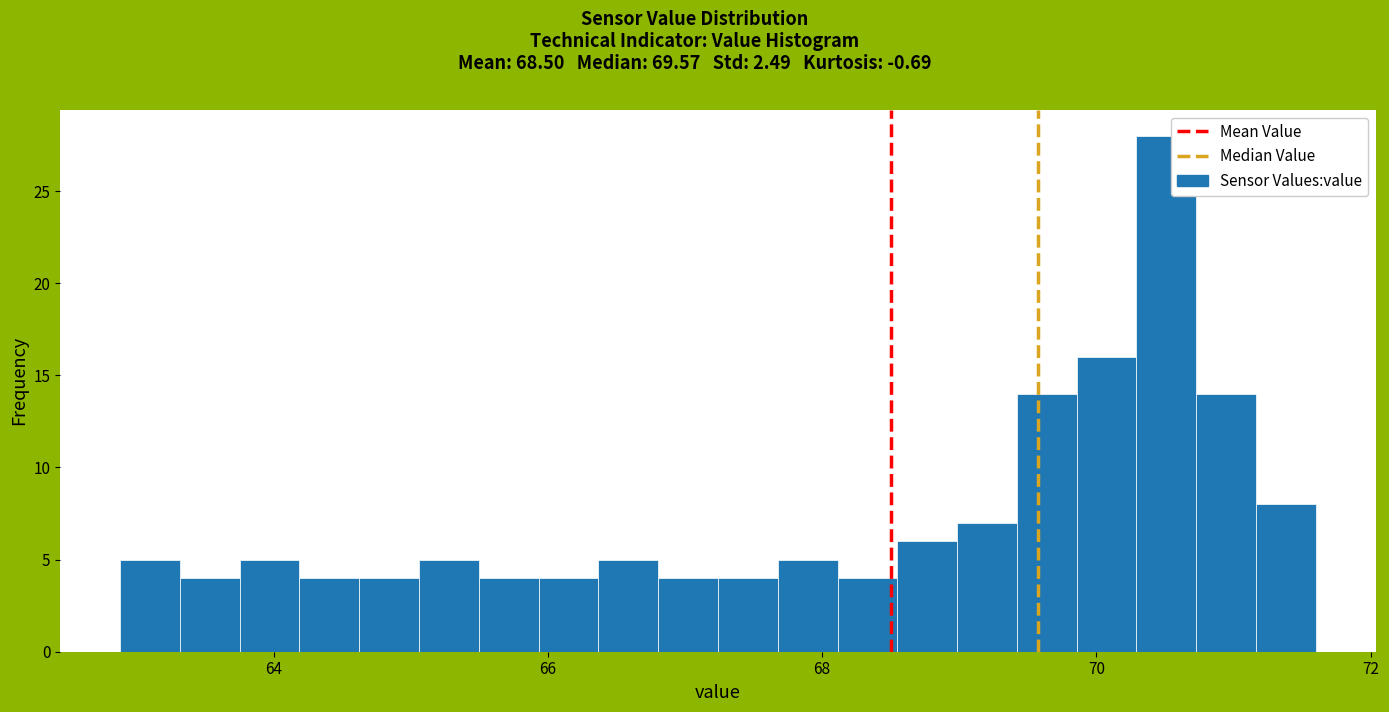

Around what value on the x-axis is the tallest bar? Give the approximate position of its centre, as read against the axis.

70.6